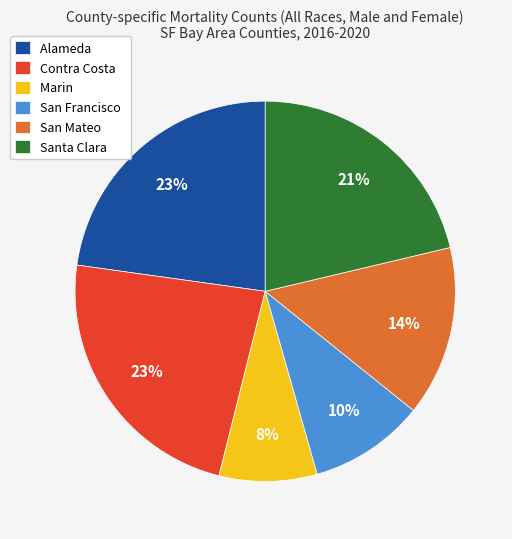

How many segments does this pie chart have?

6